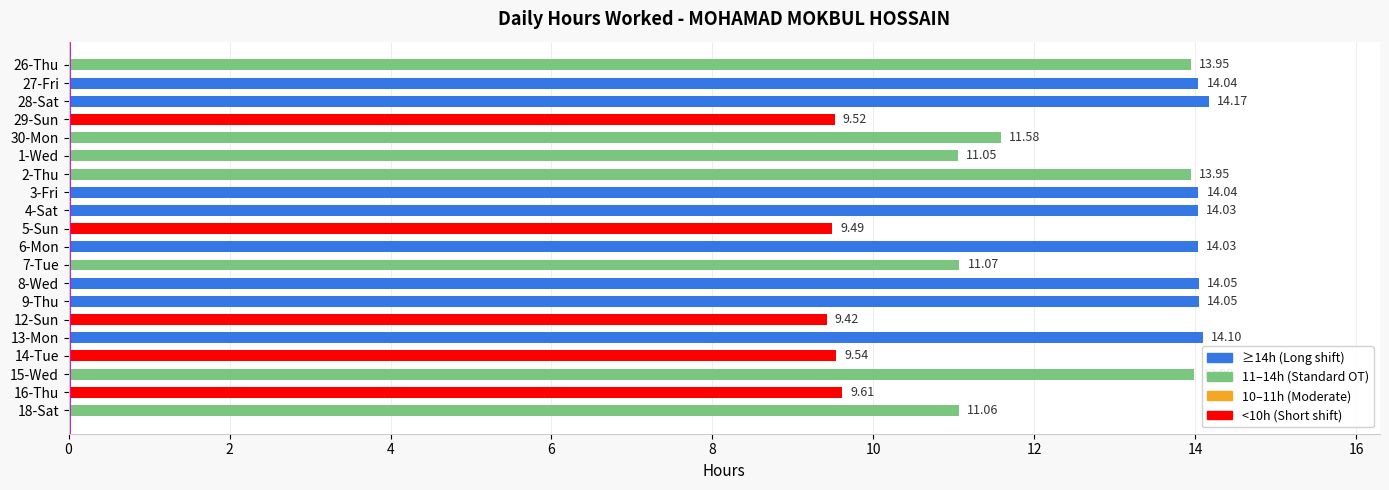

What is the average value?

12.3